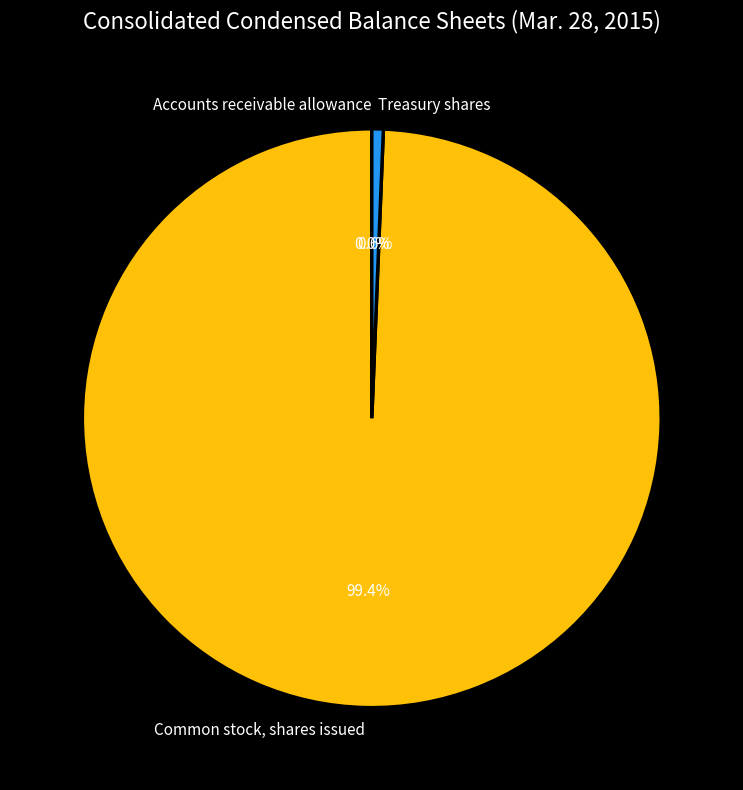

What is the total percentage of Common stock, shares issued and Treasury shares?

100.0%